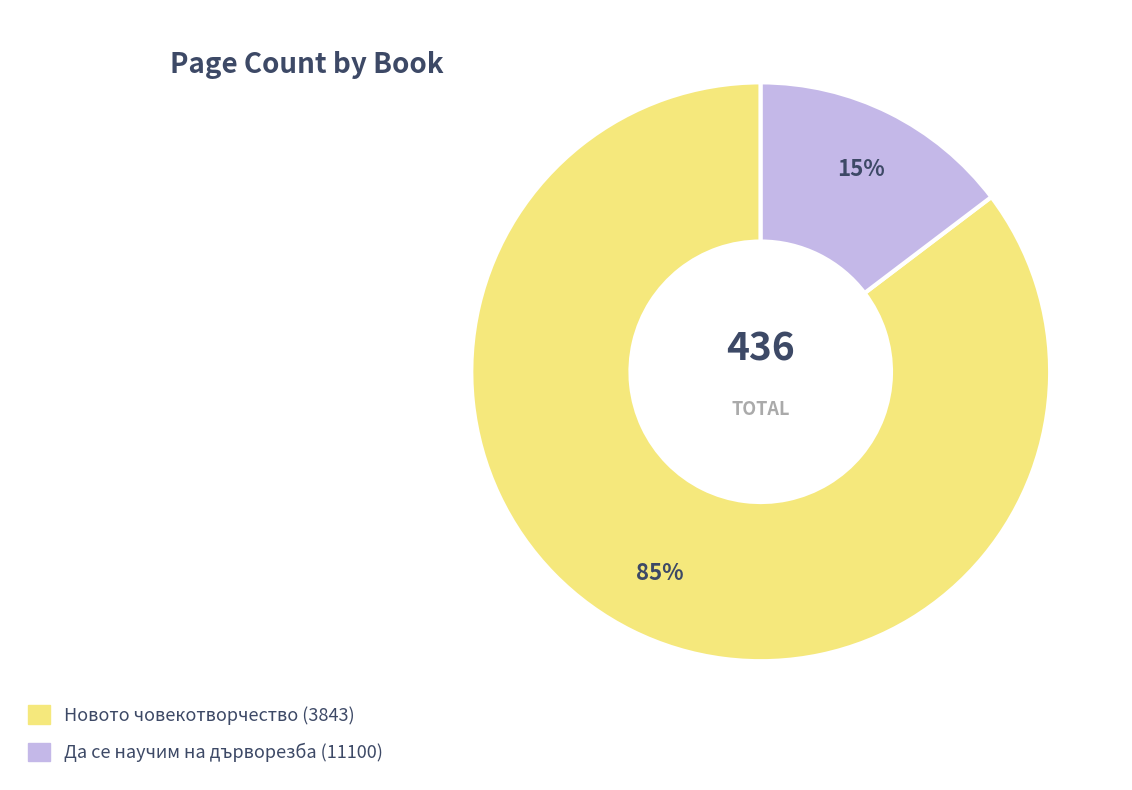

Is the sum of Новото човекотворчество (3843) and Да се научим на дърворезба (11100) greater than half?

Yes